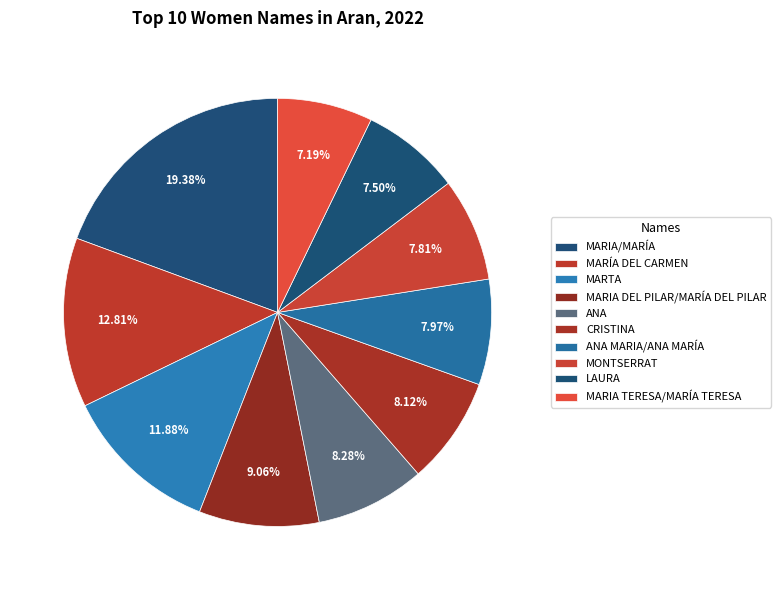

Does any single category account for the majority?

No